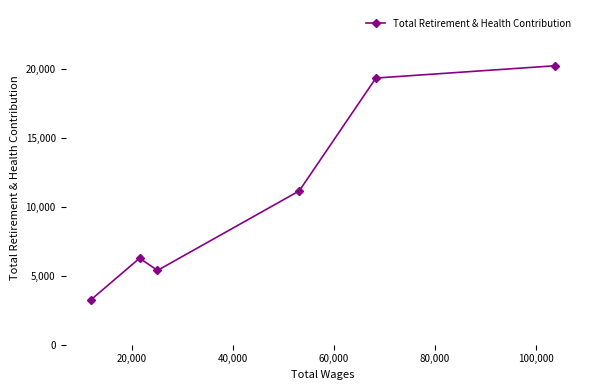

What is the sum of all values?

65537